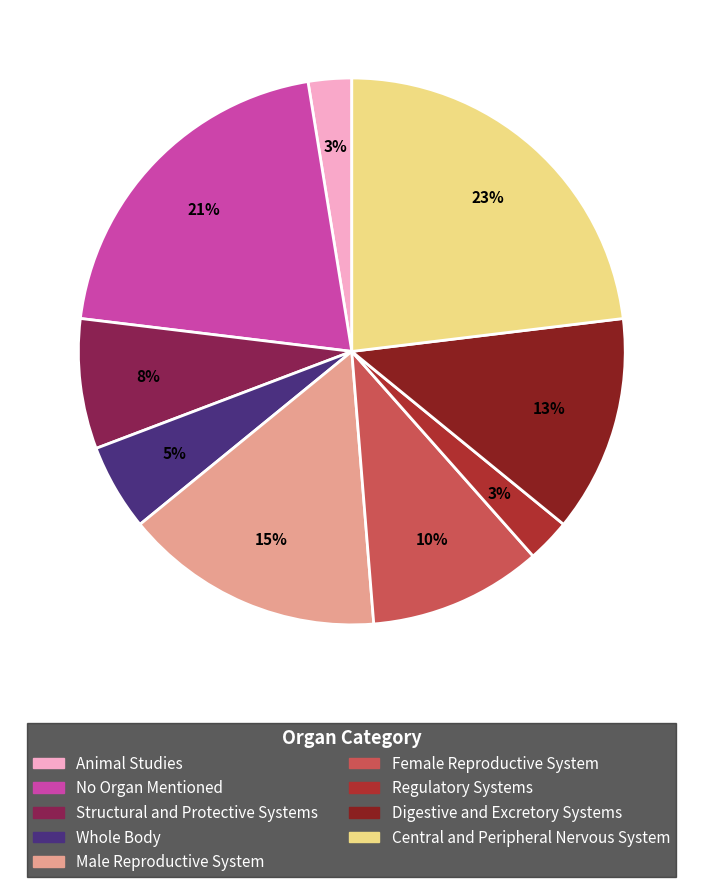

Does any single category account for the majority?

No